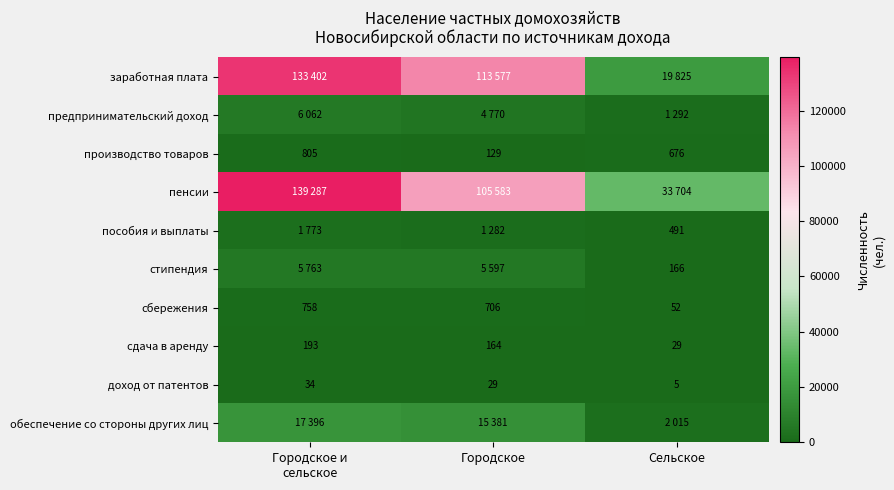

At Сельское, list the series in order from smallest to largest.

доход от патентов, сдача в аренду, сбережения, стипендия, пособия и выплаты, производство товаров, предпринимательский доход, обеспечение со стороны других лиц, заработная плата, пенсии